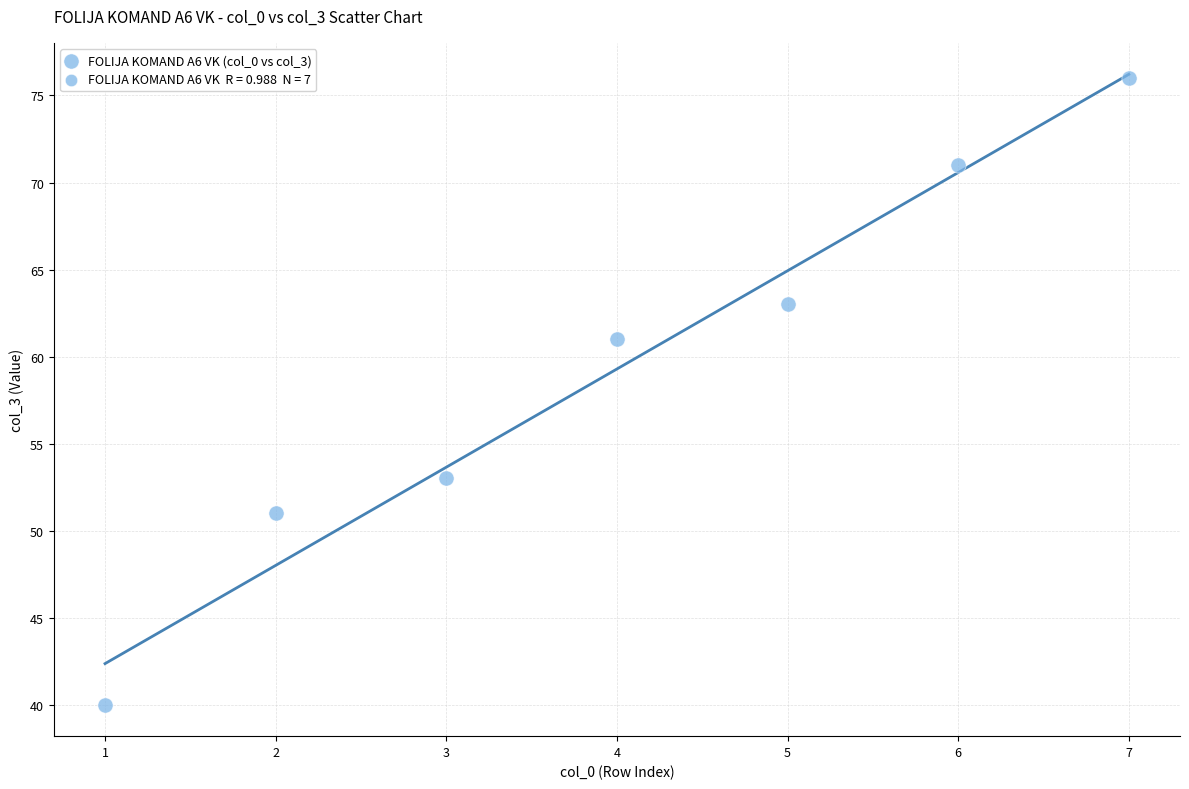

What Y value in the scatter plot is closest to 58?

61